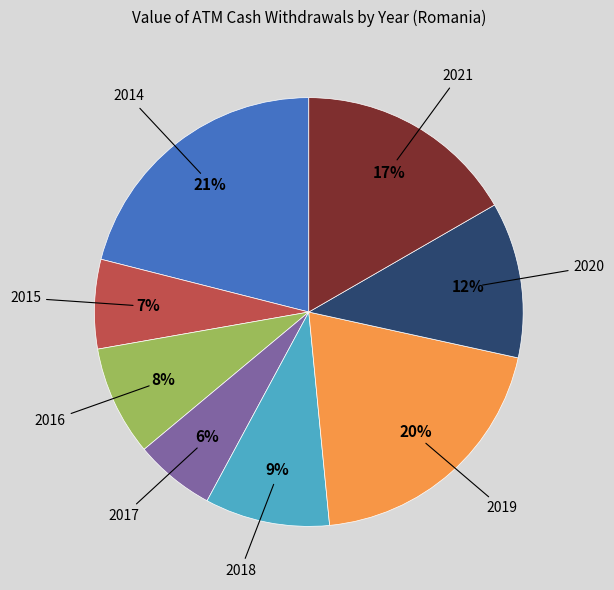

Is there any slice that represents more than half of the pie?

No